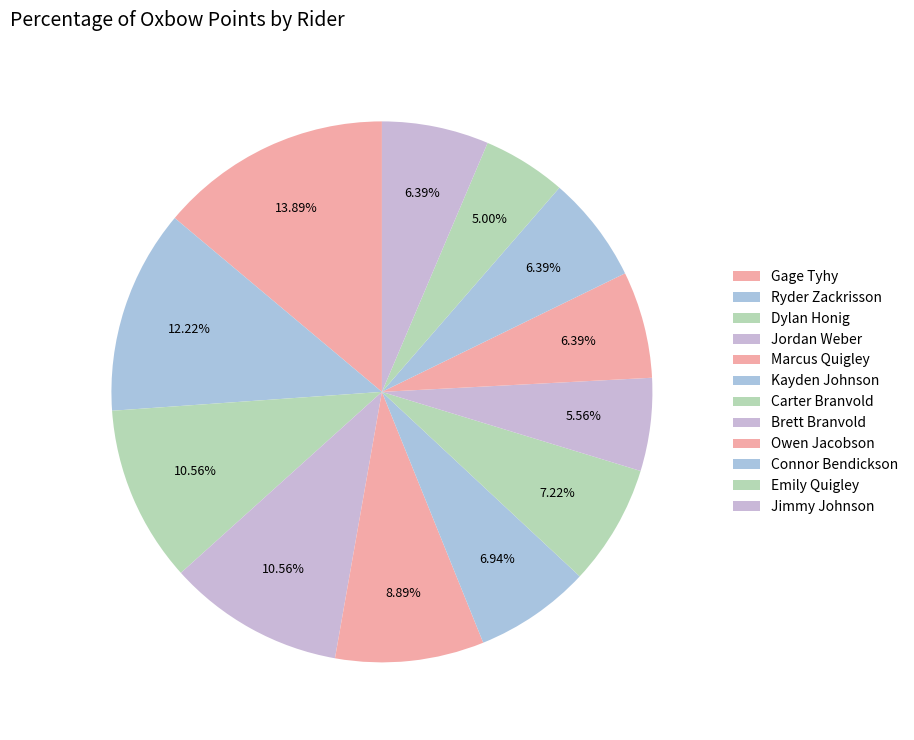

Is Brett Branvold the majority of the pie?

No